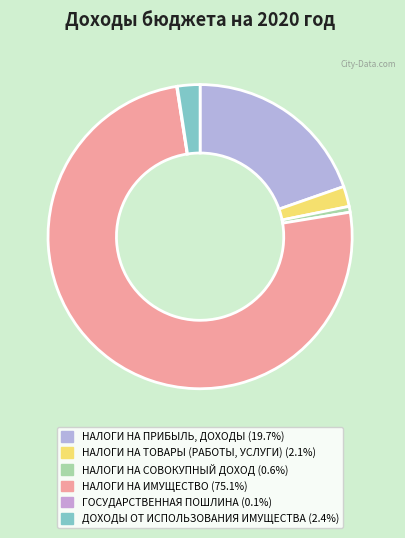

Is there any slice that represents more than half of the pie?

Yes